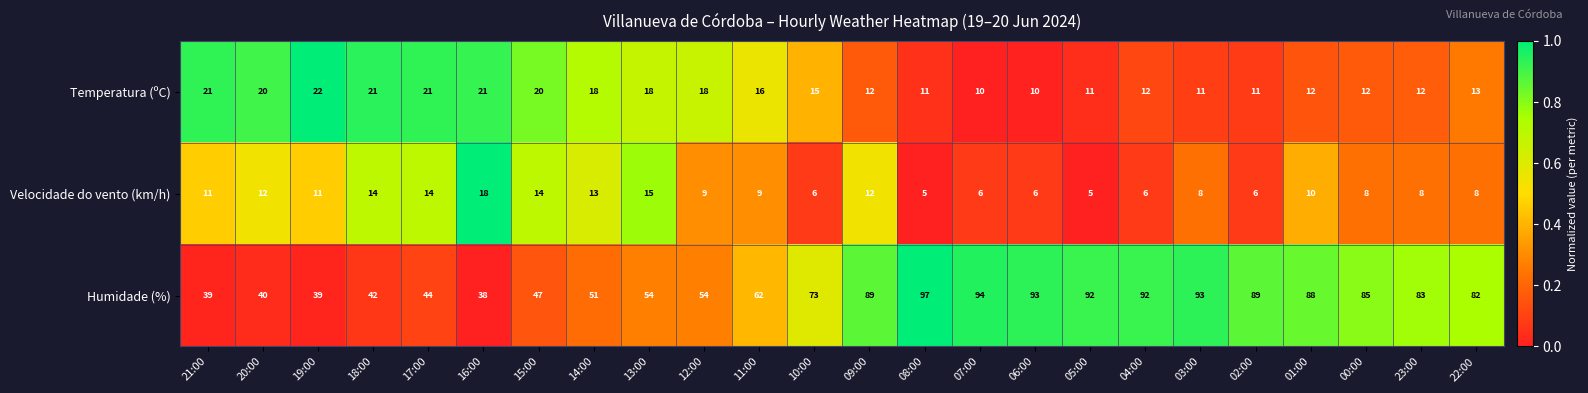

The Temperatura (ºC) series shows 21 at 17:00. True or false?

True